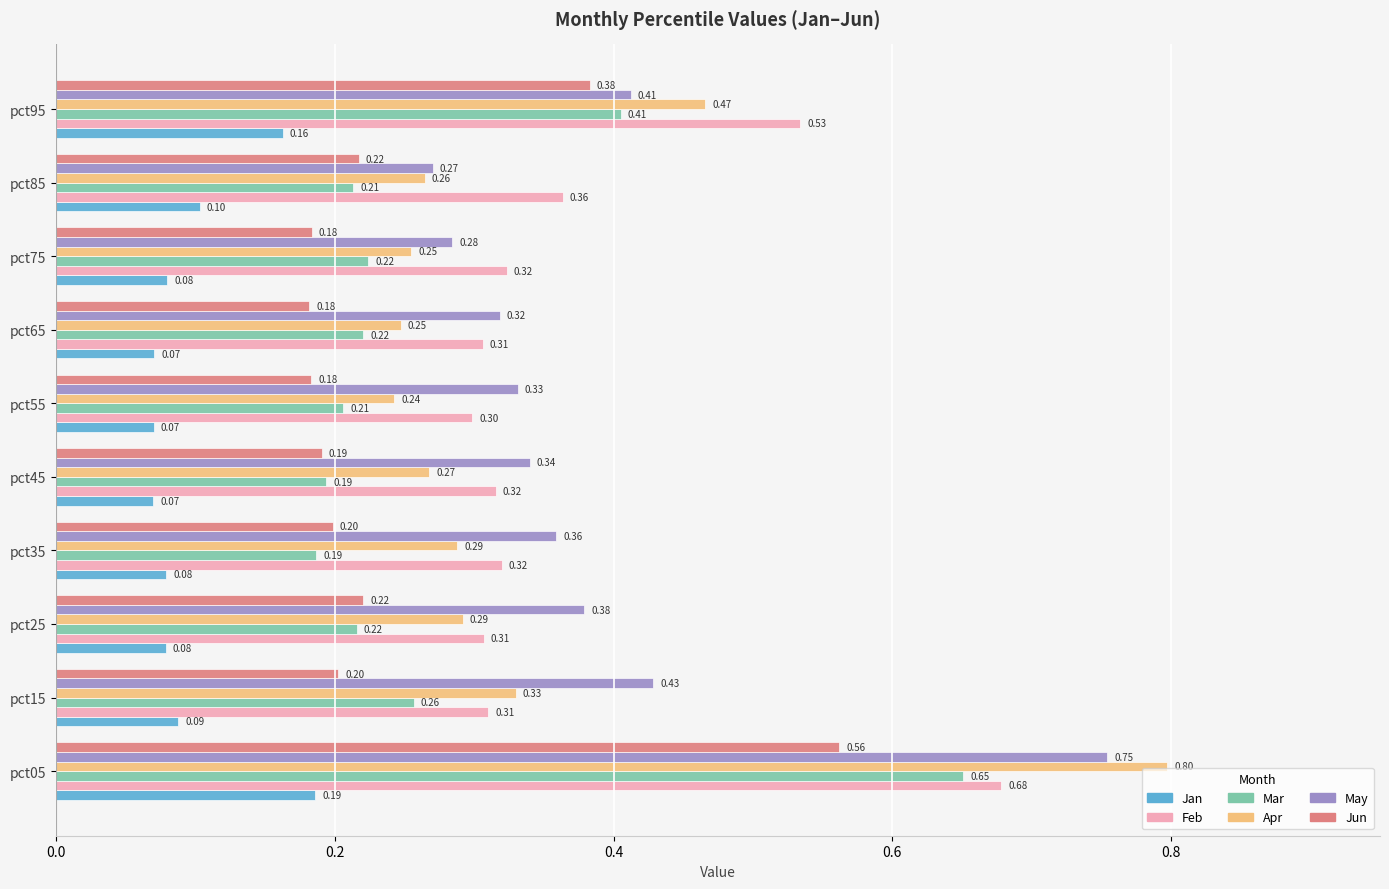

Which series has the widest spread of values?

Apr